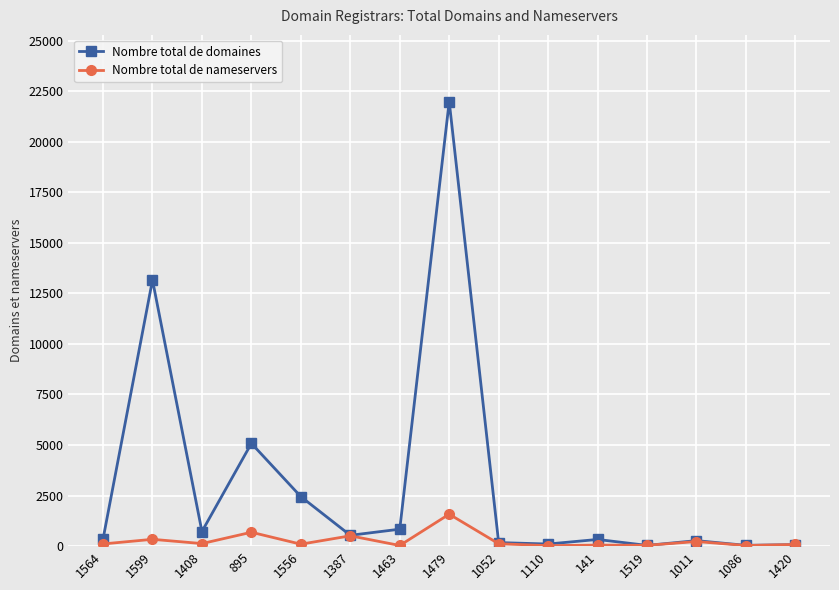

Is the value of Nombre total de nameservers at 1387 greater than the value of Nombre total de domaines at 1408?

No